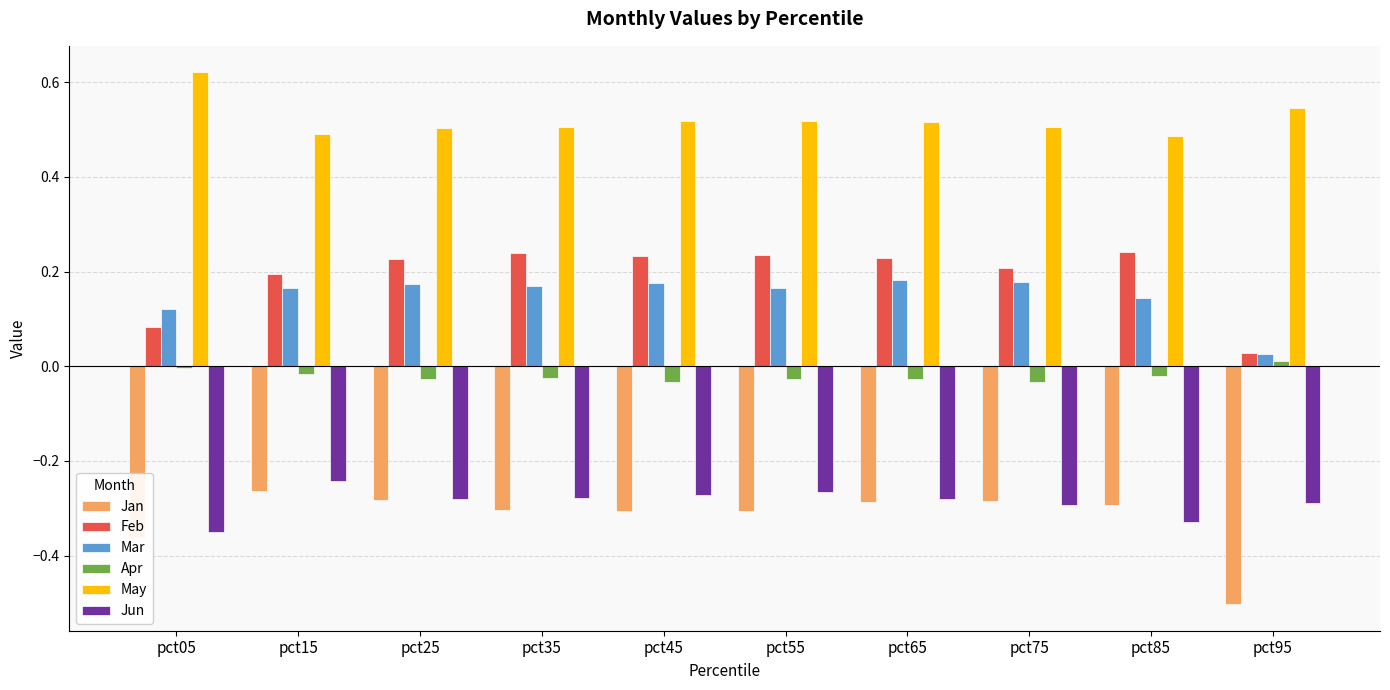

The Feb series shows 0.0 at pct95. True or false?

True